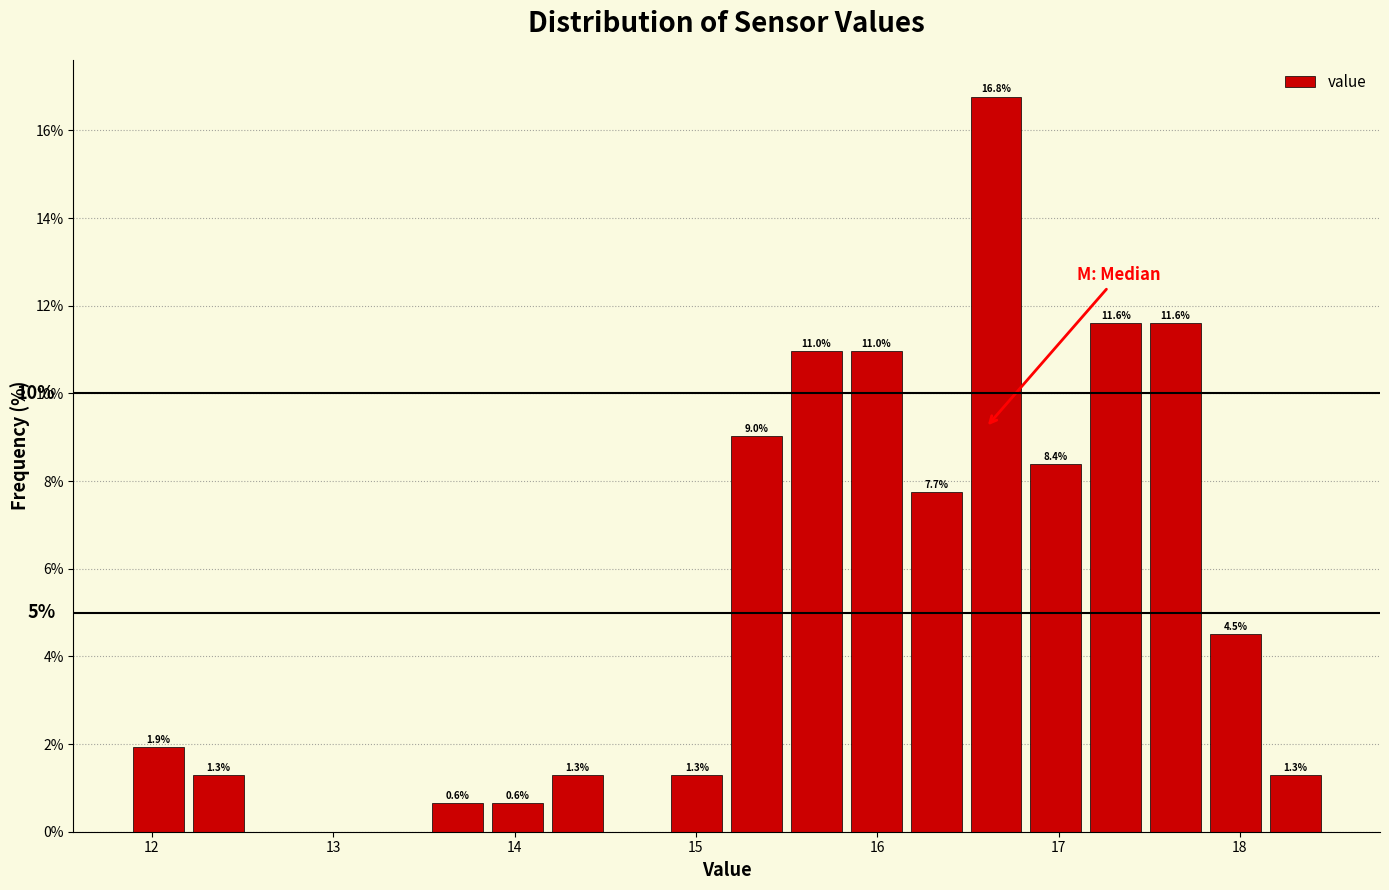

Around what value on the x-axis is the tallest bar? Give the approximate position of its centre, as read against the axis.

16.7